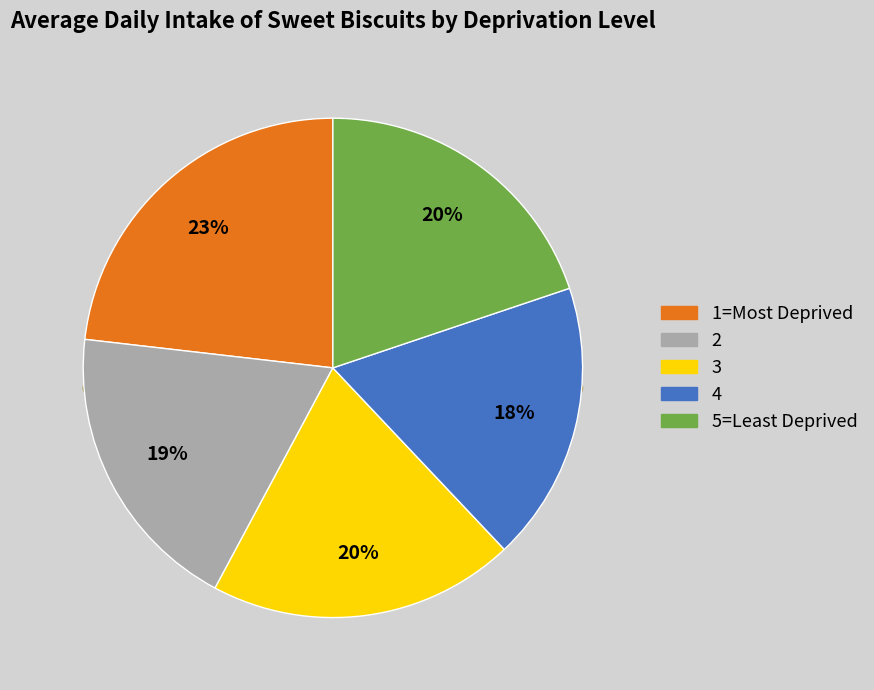

What is the change in value from 2 to 5=Least Deprived?

+1.4